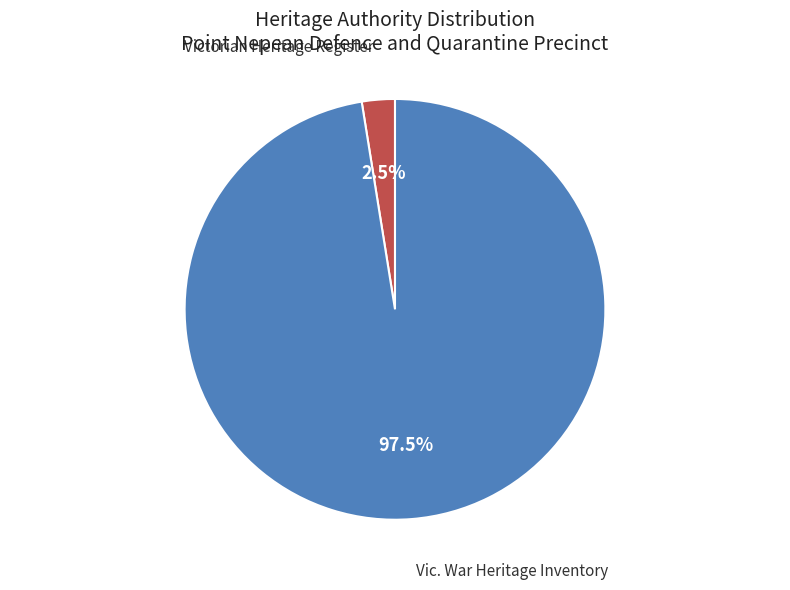

To the nearest percent, what is the average slice percentage?

50%